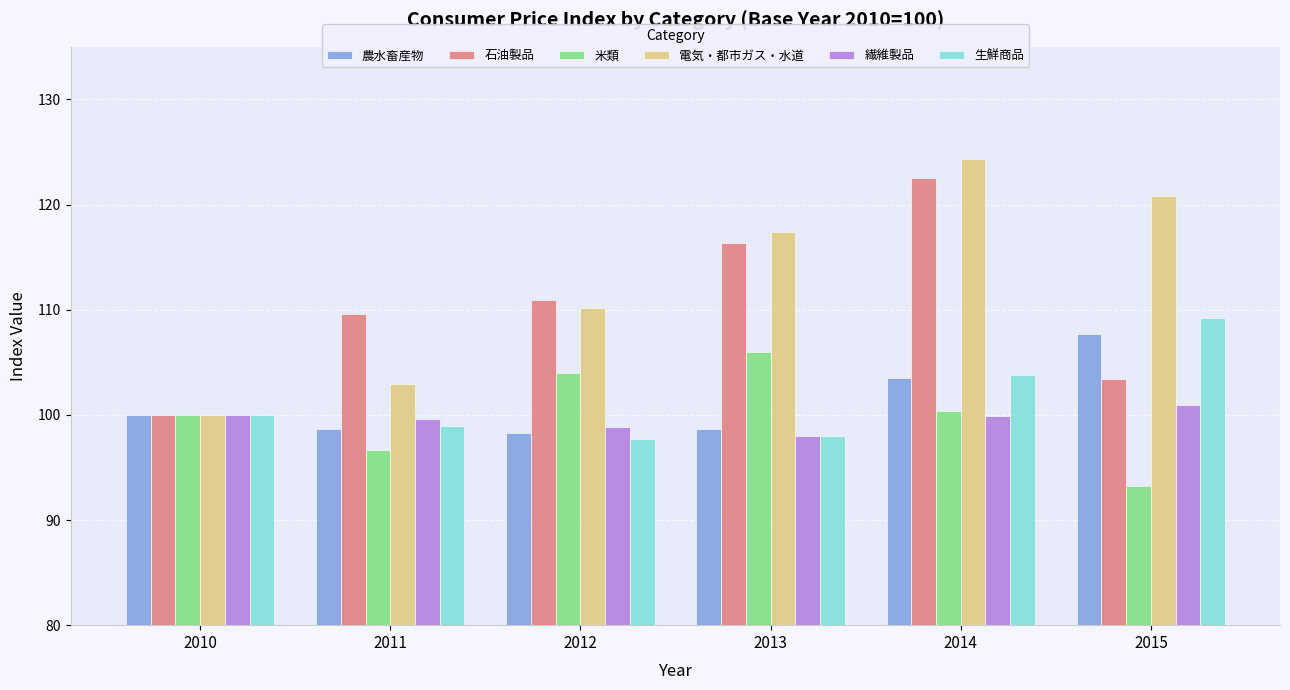

How many data points does each series have?

6